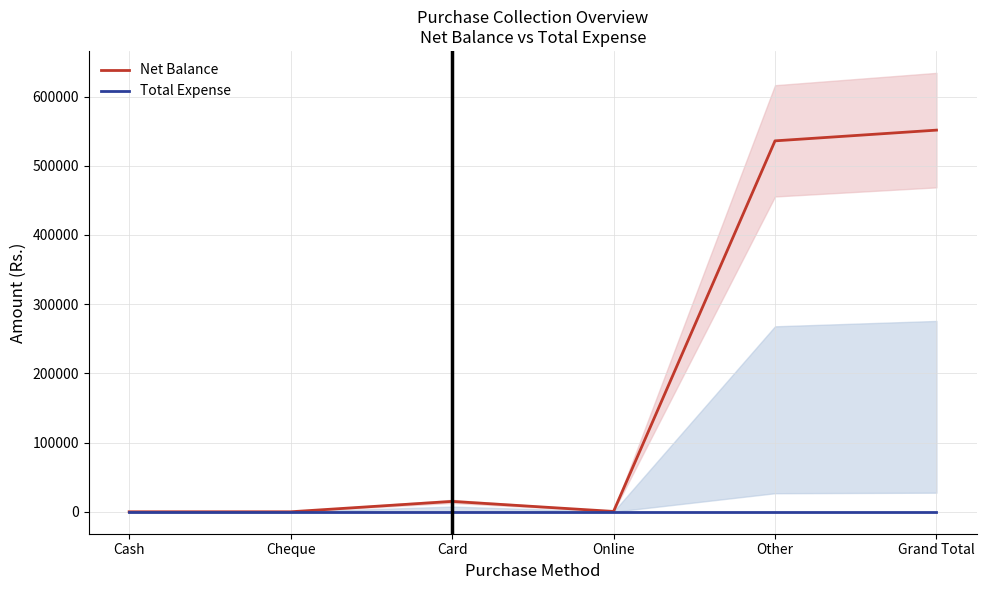

Where is Total Expense nearest to the value 0?

Cash